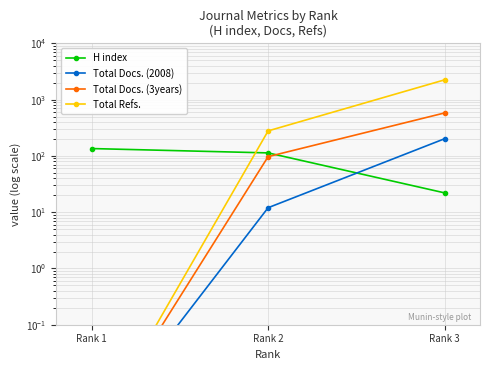

Which series has the largest total across all categories?

Total Refs.